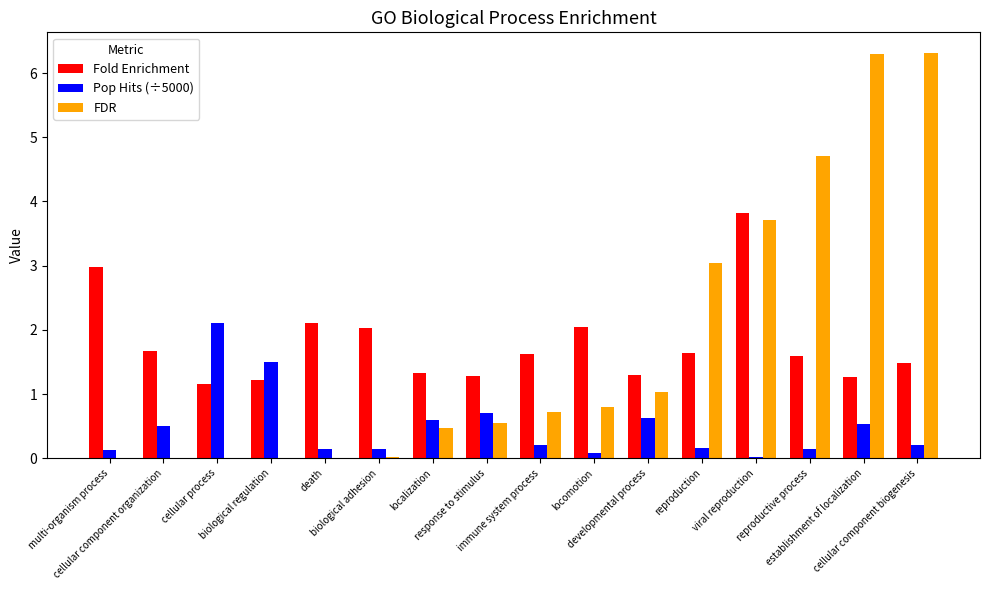

What is the difference between the Fold Enrichment values at cellular process and viral reproduction?

2.7